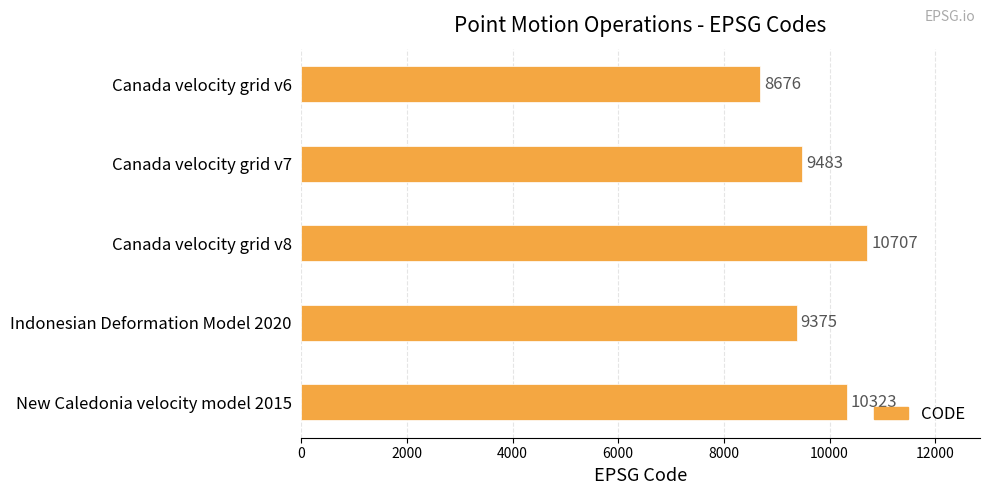

What is the difference between the second highest and minimum values?

1647